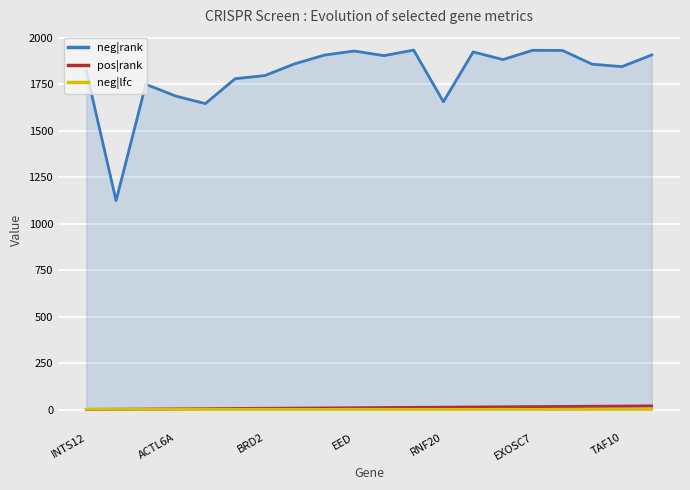

Read the neg|rank value at 10.

1904.0